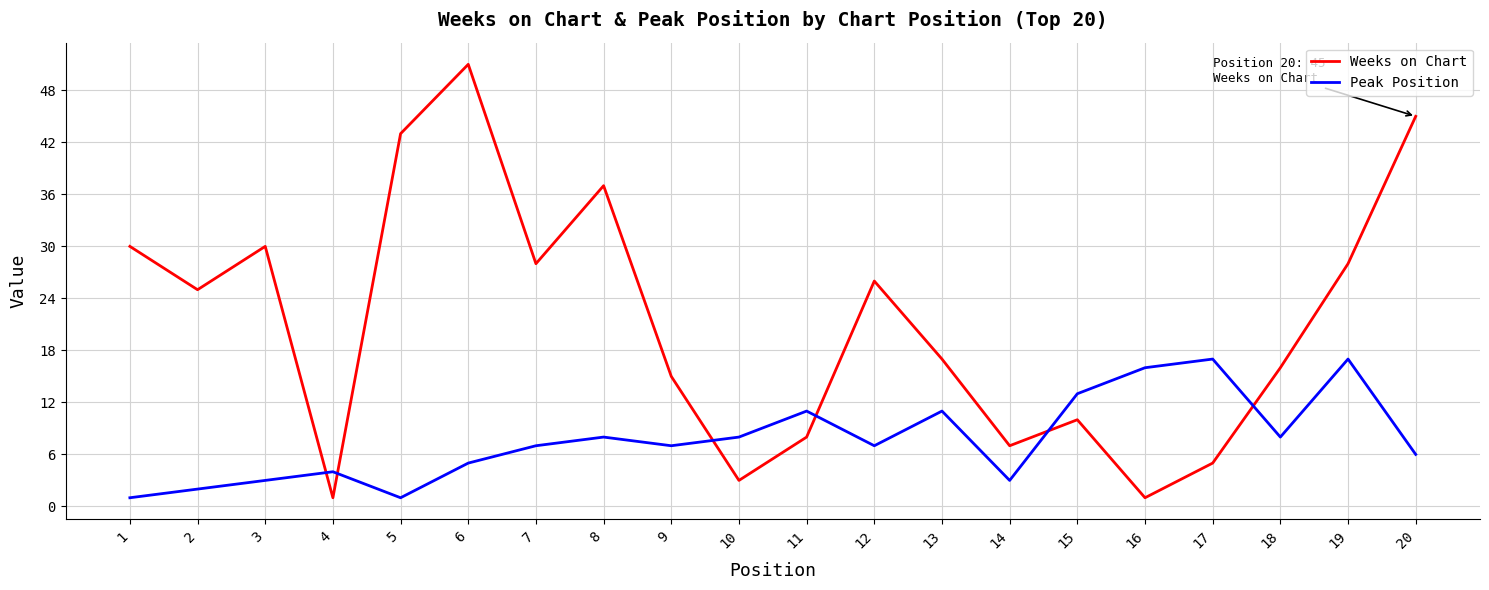

What value does the Peak Position series have at 20, to the nearest 10?

10